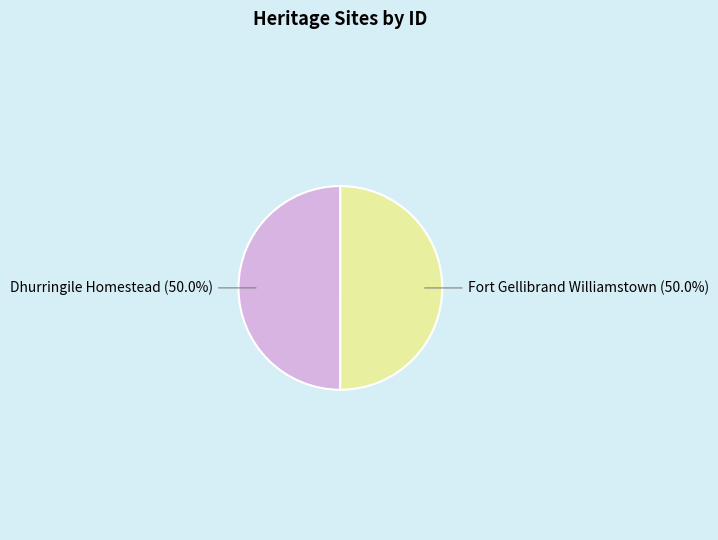

Do Dhurringile Homestead (50.0%) and Fort Gellibrand Williamstown (50.0%) together represent more than half of the pie?

Yes